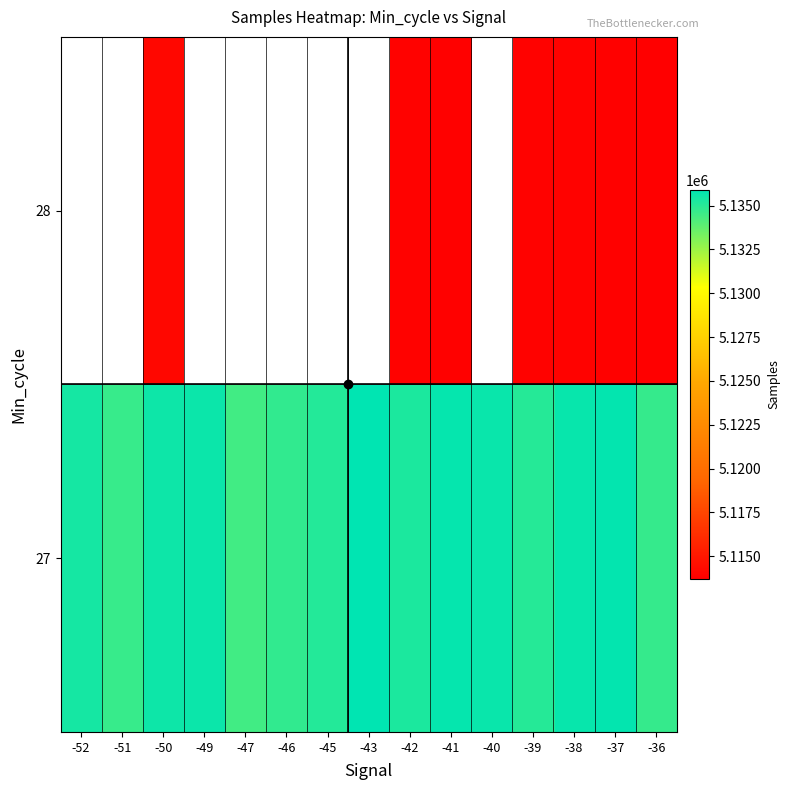

Which series has the largest total across all categories?

27